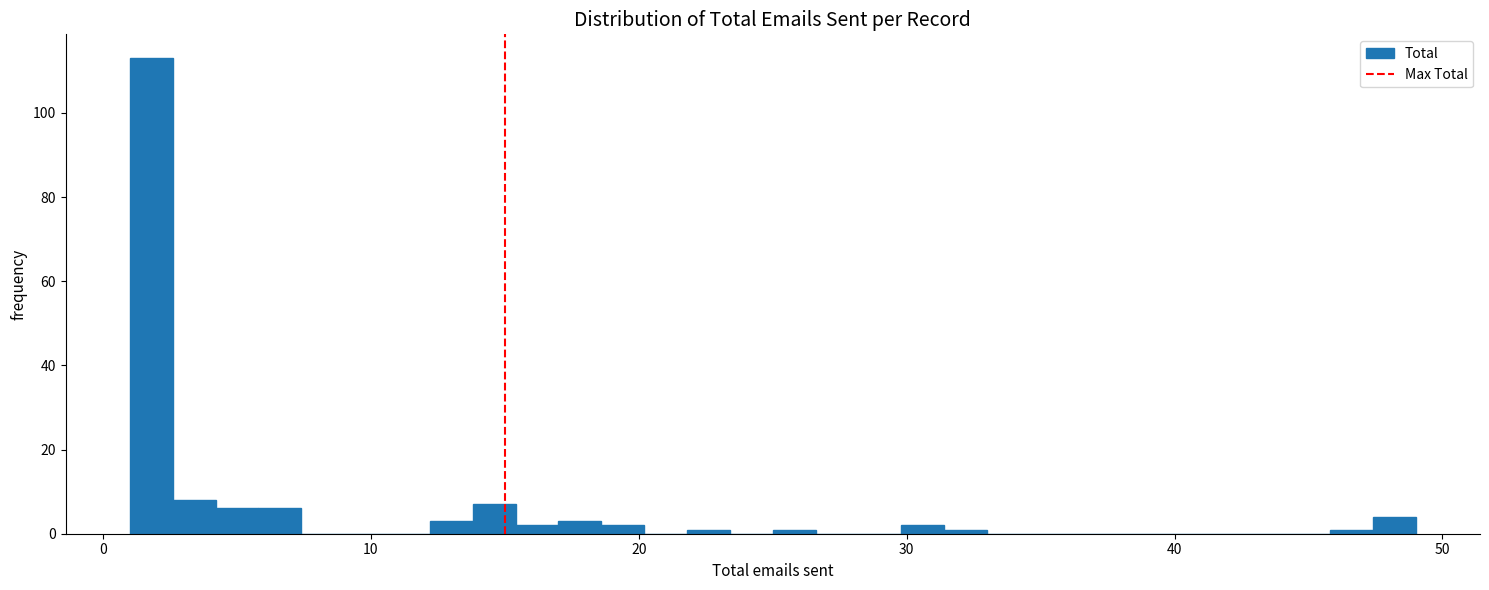

Around what value on the x-axis is the tallest bar? Give the approximate position of its centre, as read against the axis.

2